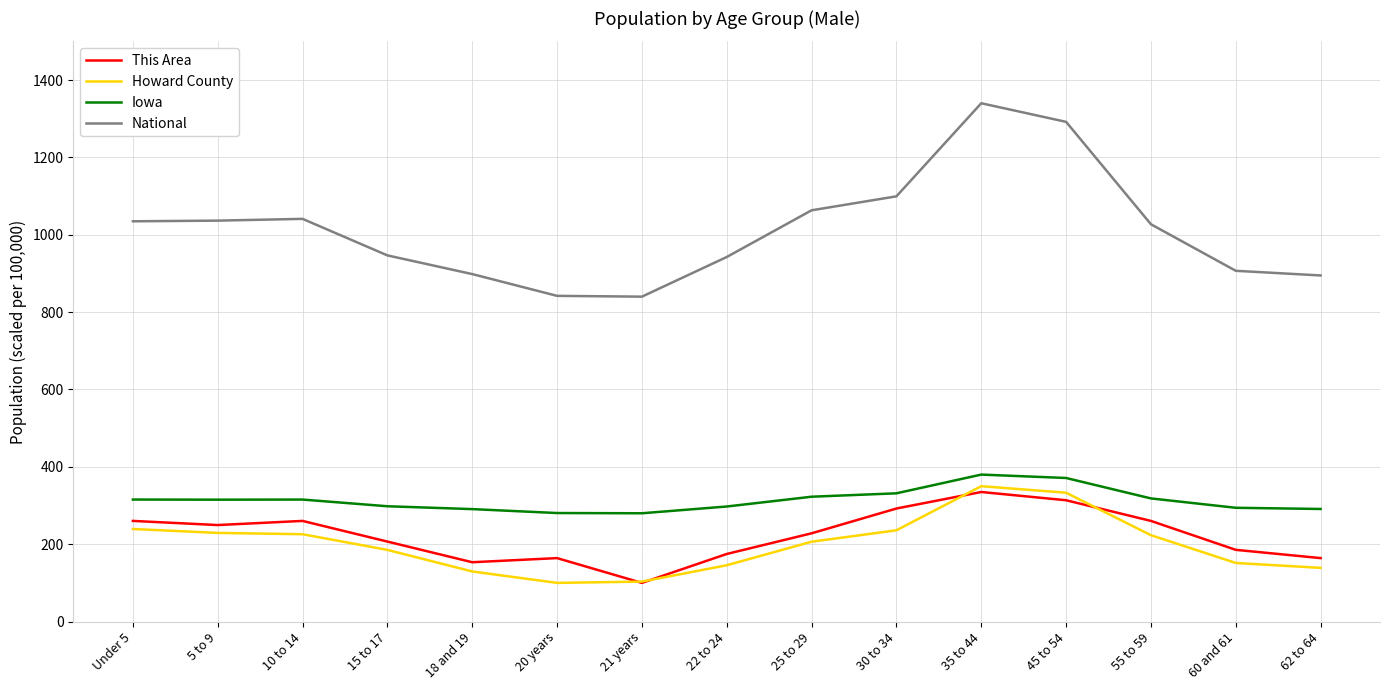

True or false: Howard County and Iowa cross at least once.

False